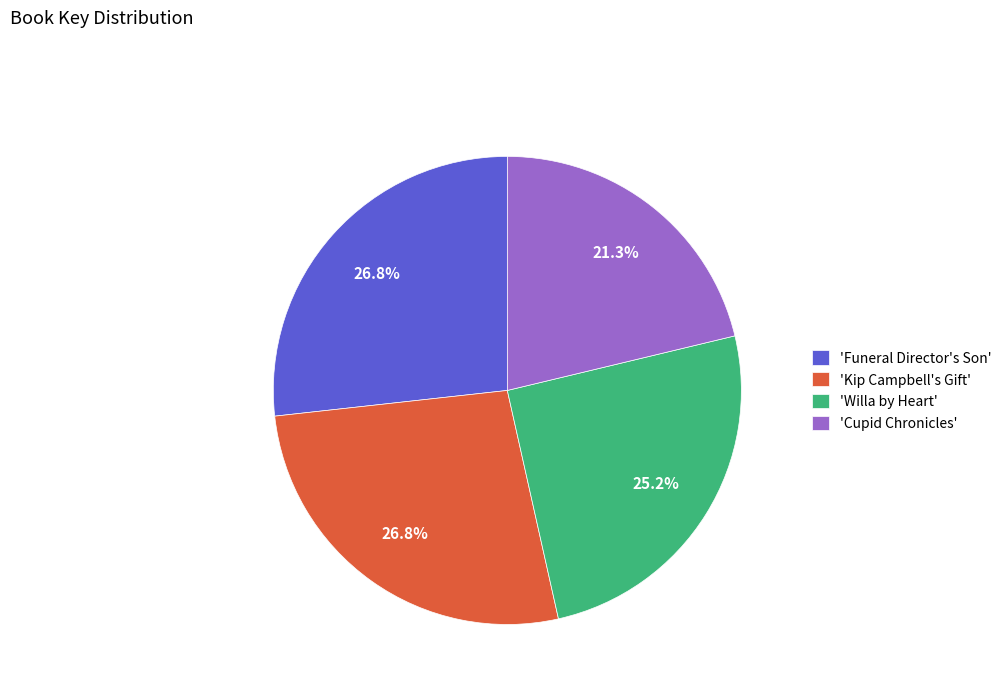

Approximately how many times larger is the value at 'Cupid Chronicles' compared to 'Funeral Director's Son'?

0.8